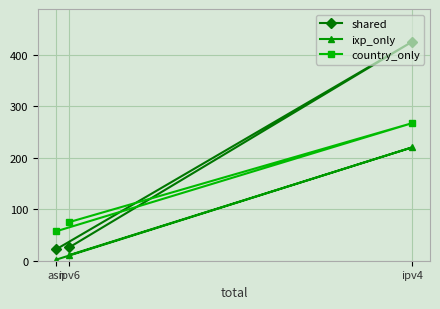

How many lines are shown in the chart?

3